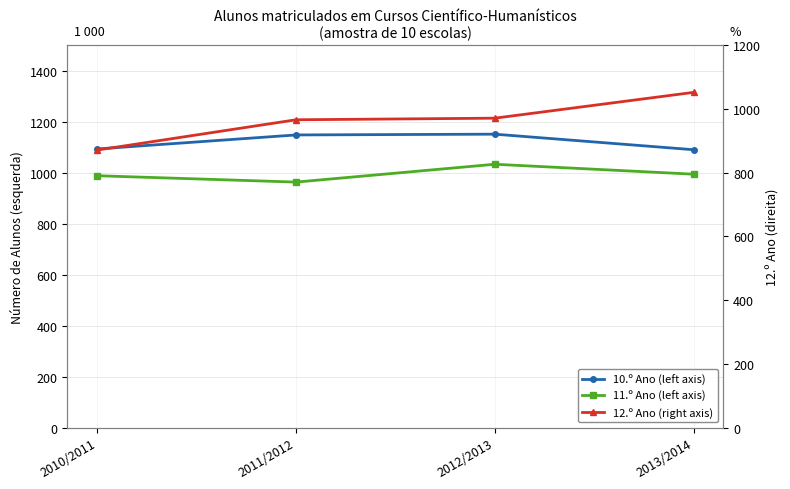

How many lines are shown in the chart?

3